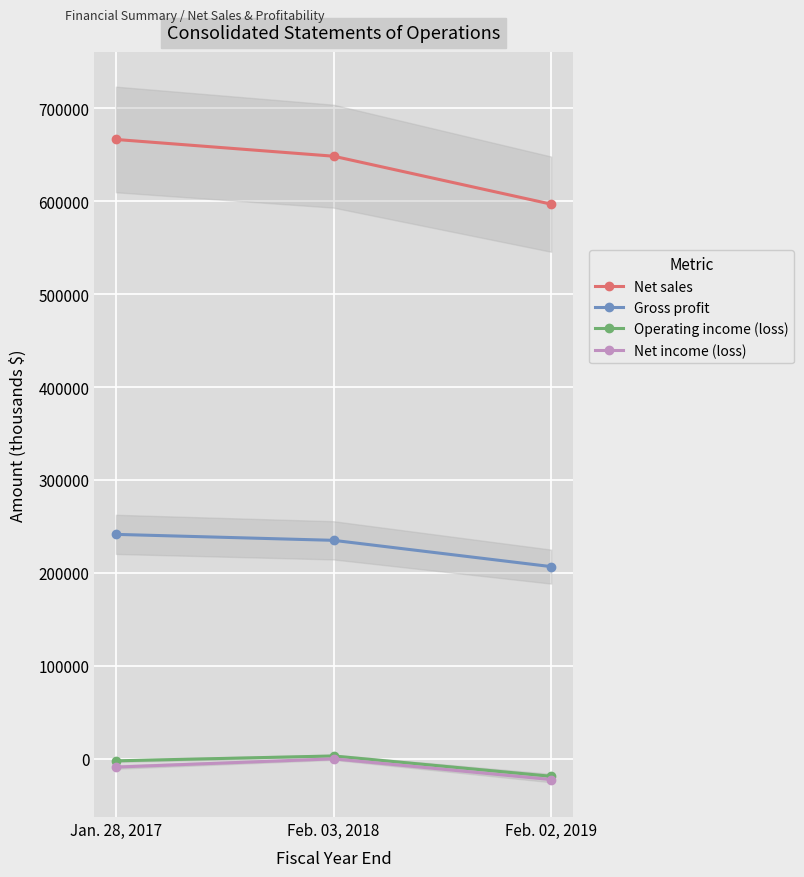

What are all the series names shown in the legend?

Net sales, Gross profit, Operating income (loss), Net income (loss)